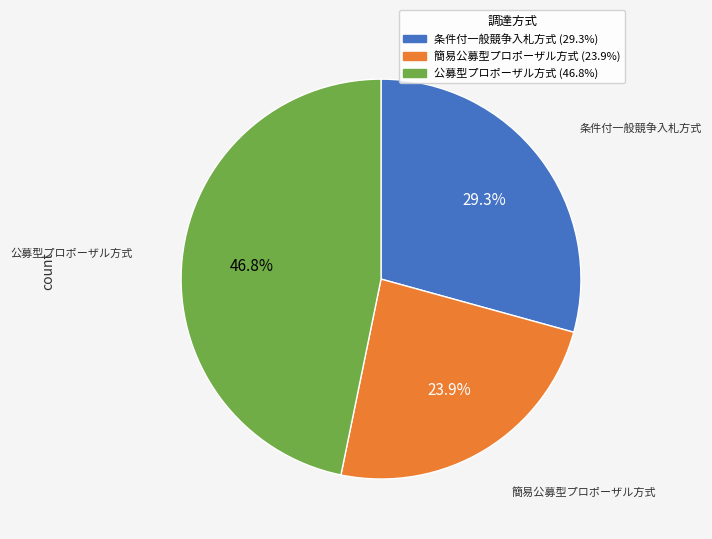

How many slices are in this pie chart?

3